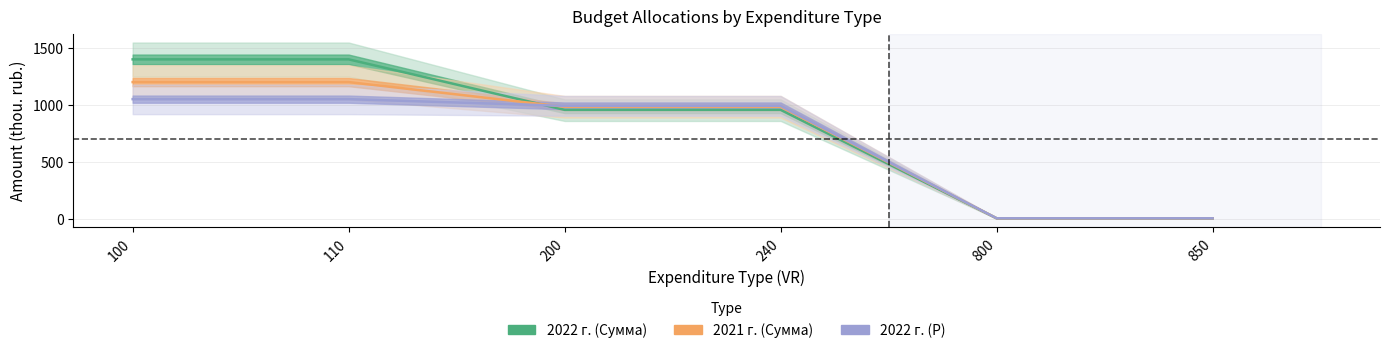

Which series ends up on top after the final intersection of 2022 г. (Сумма) and 2021 г. (Сумма)?

2021 г. (Сумма)